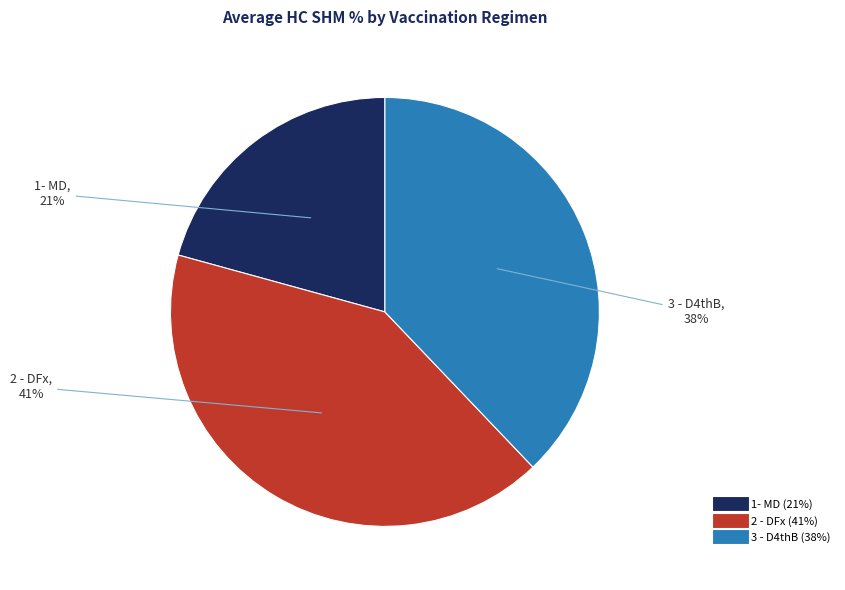

True or false: 1- MD accounts for 27% of the total.

False